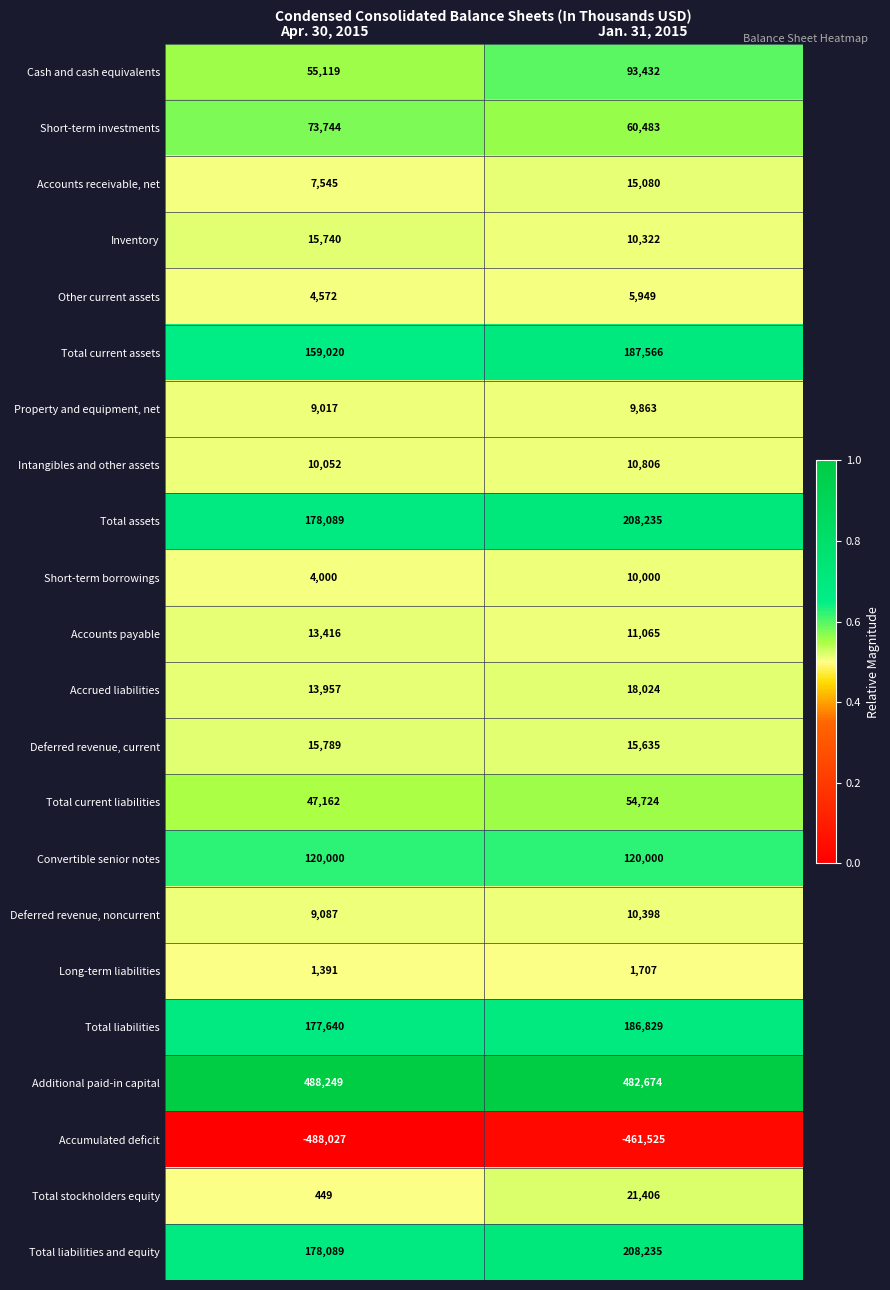

What is the sum of the Accumulated deficit values at Apr. 30, 2015 and Jan. 31, 2015?

-949552